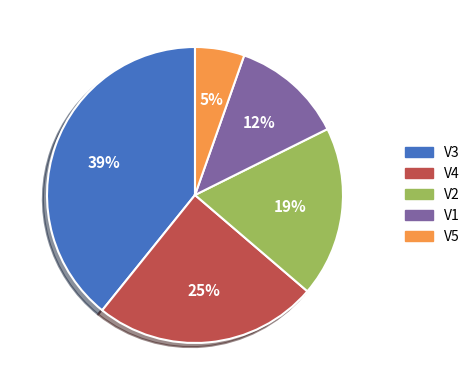

The V1 slice represents 12% of the pie. True or false?

True